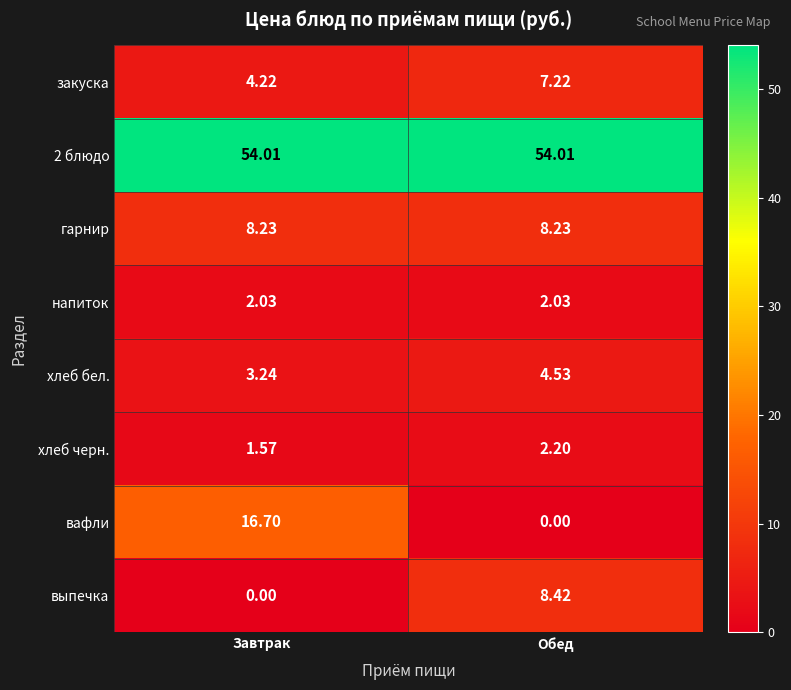

Is the value of вафли at Завтрак greater than the value of хлеб черн. at Обед?

Yes